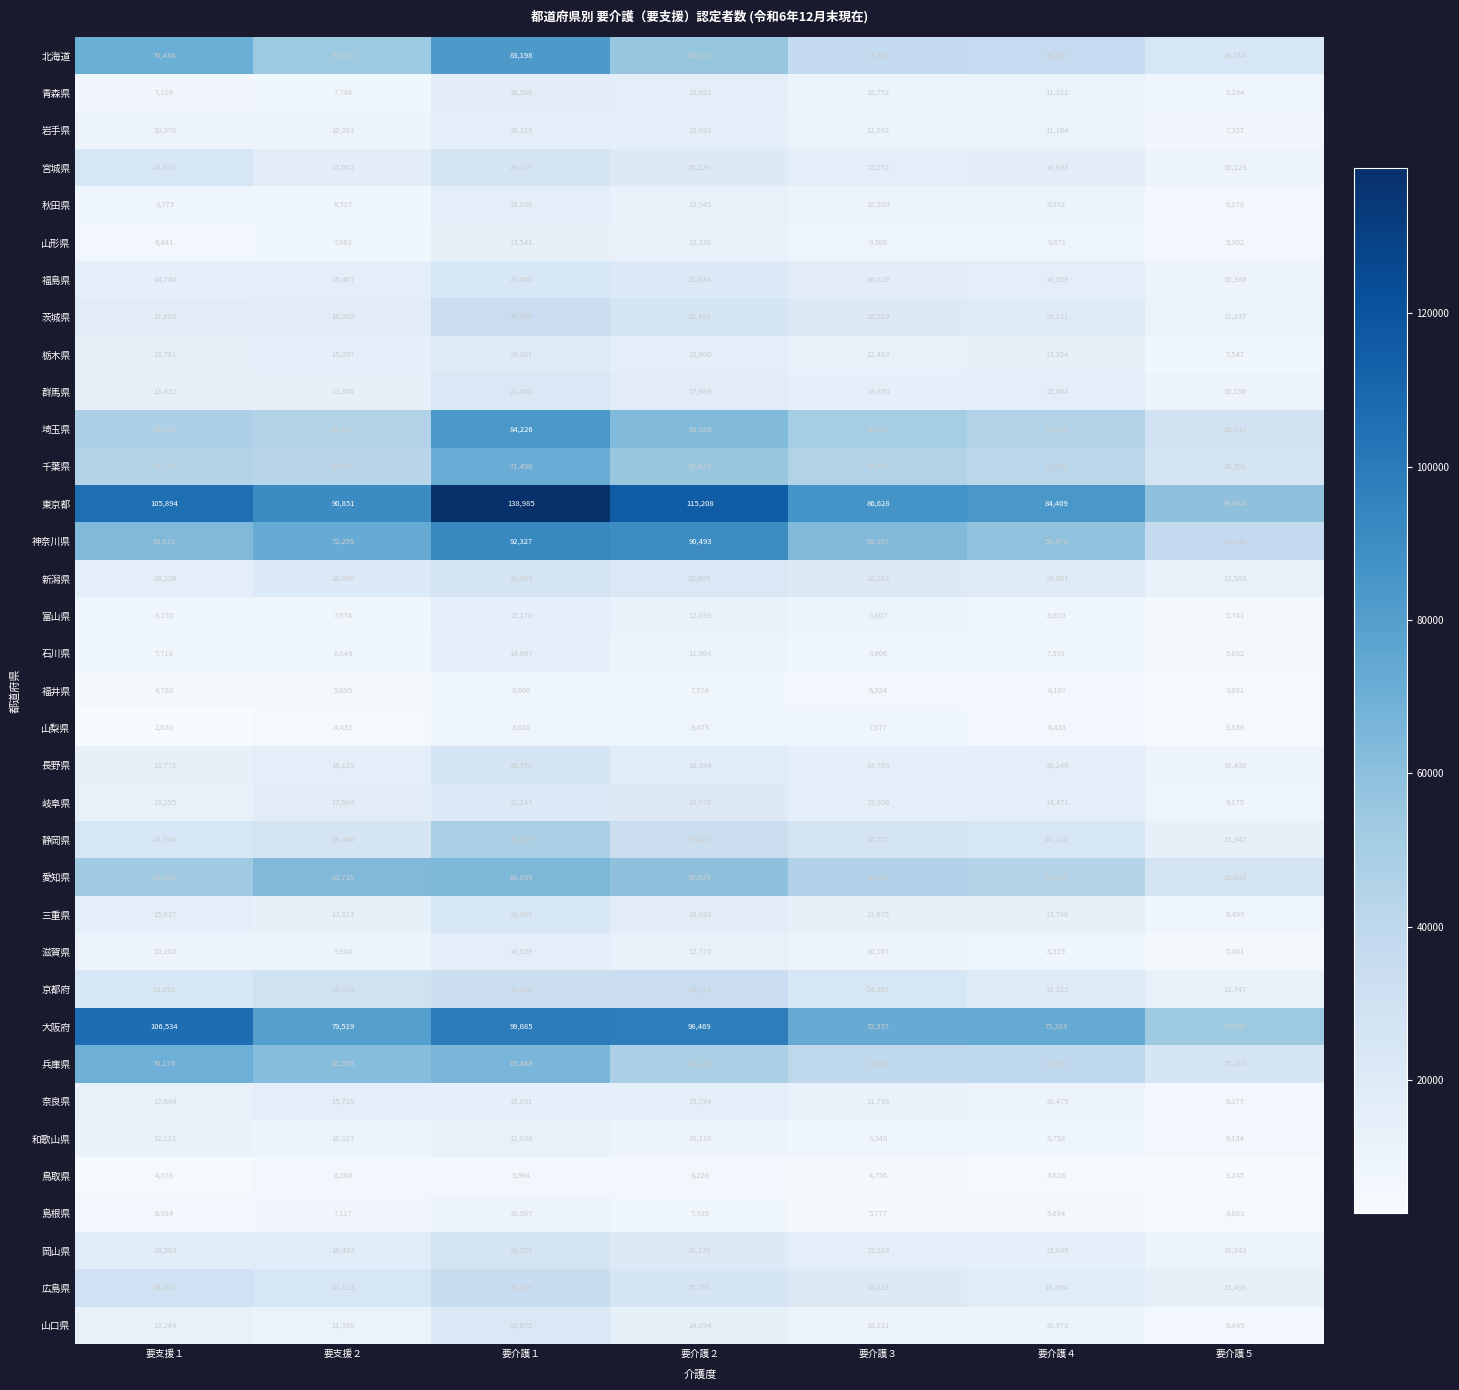

What is the sum of the 埼玉県 values at 要介護５ and 要支援１?

75310